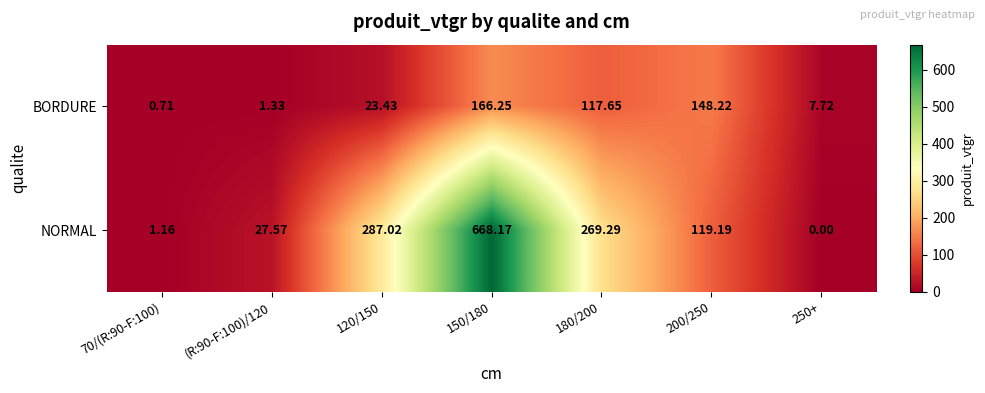

Rank the series by their average value, from lowest to highest.

BORDURE, NORMAL